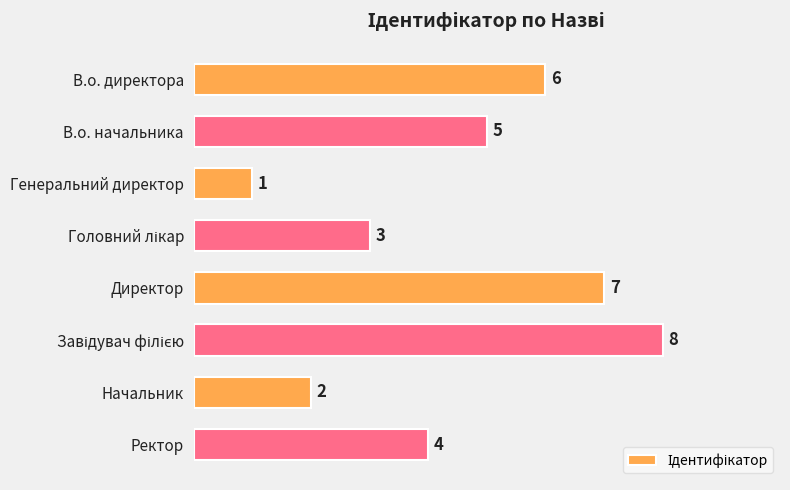

What is the ratio of the value at Начальник to the value at Директор?

0.3